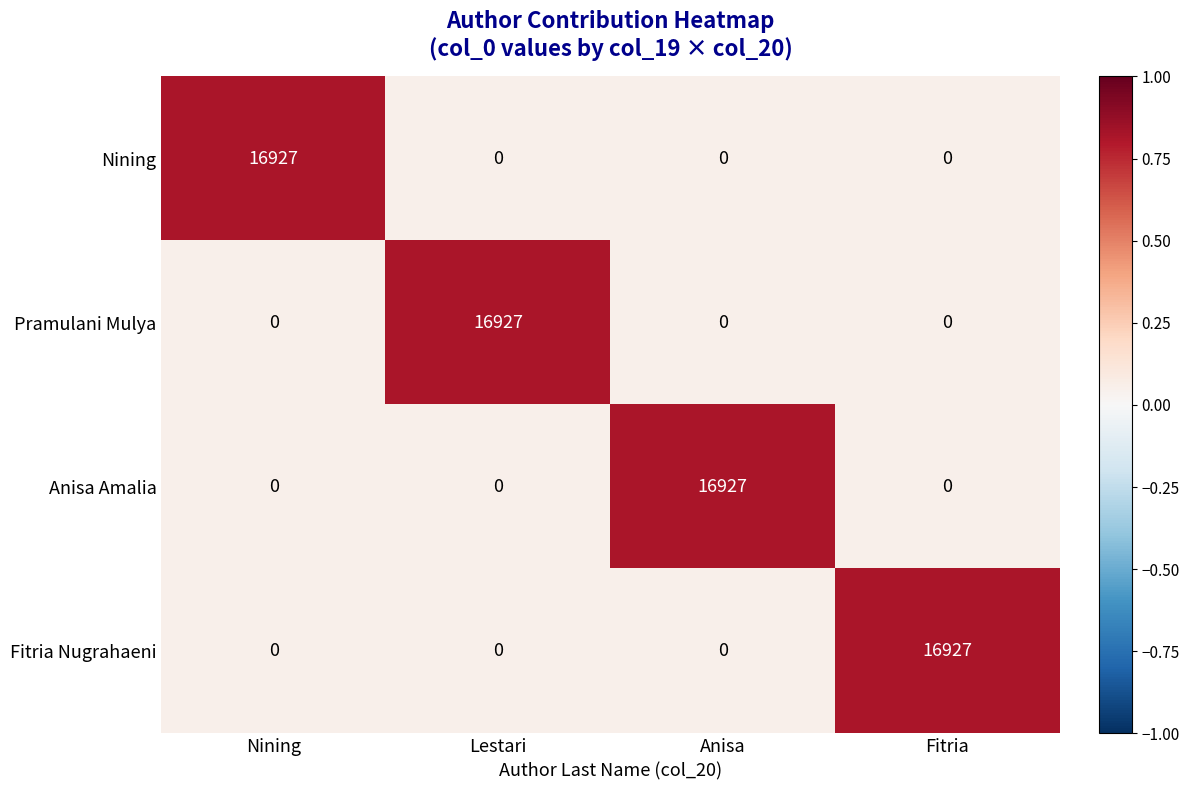

What is the difference between the Fitria Nugrahaeni values at Fitria and Lestari?

16927